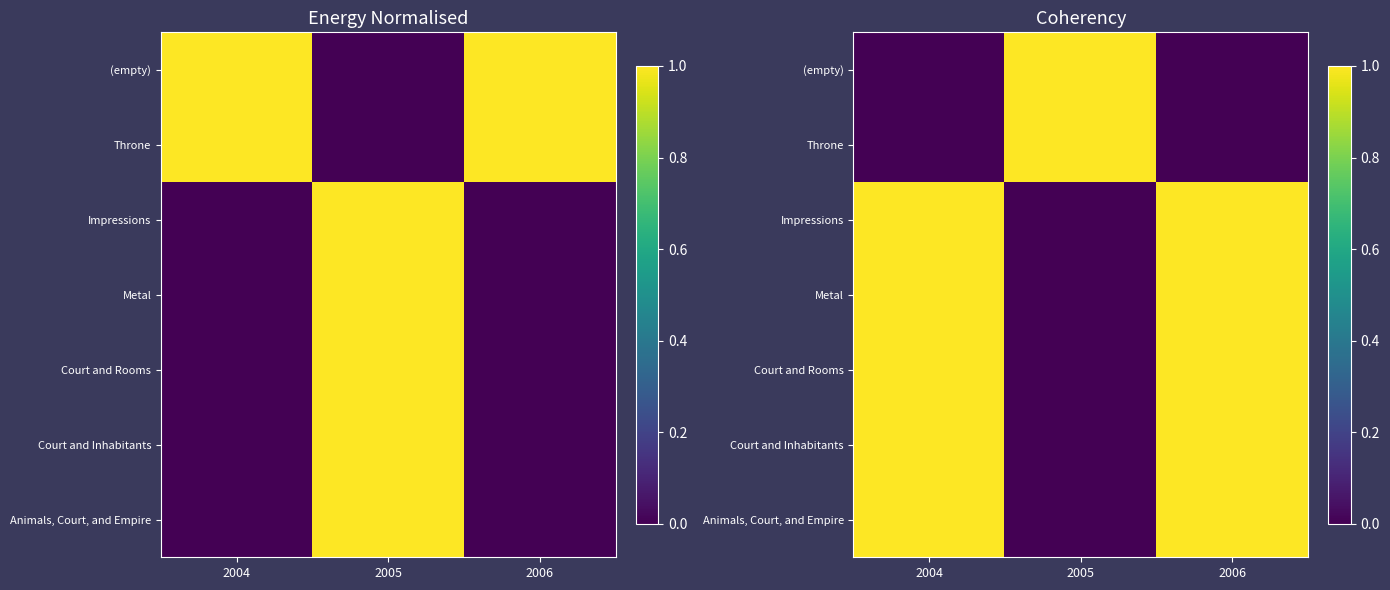

True or false: Court and Inhabitants has a value of 1.4 at 2006.

False